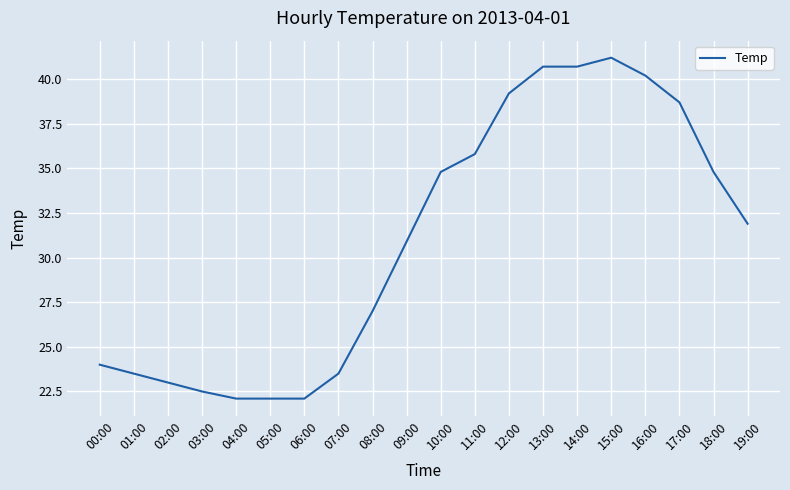

Which label corresponds to the largest value in the chart?

15:00